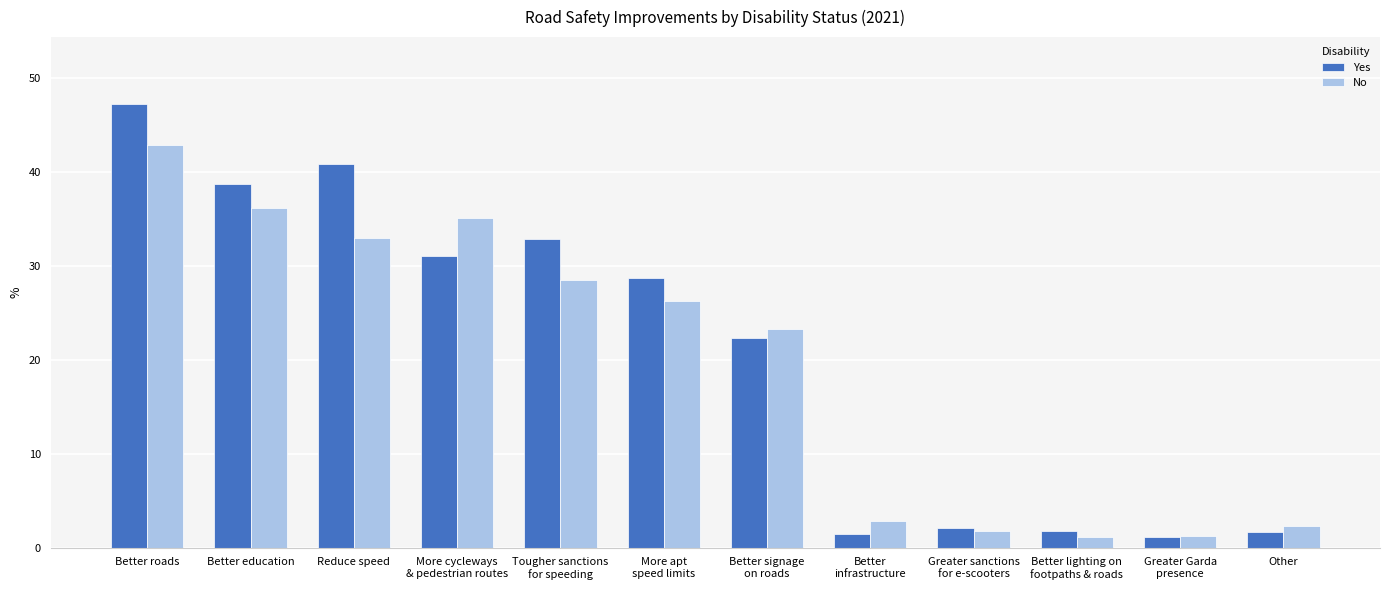

Rank the series by their maximum value, from highest to lowest.

Yes, No